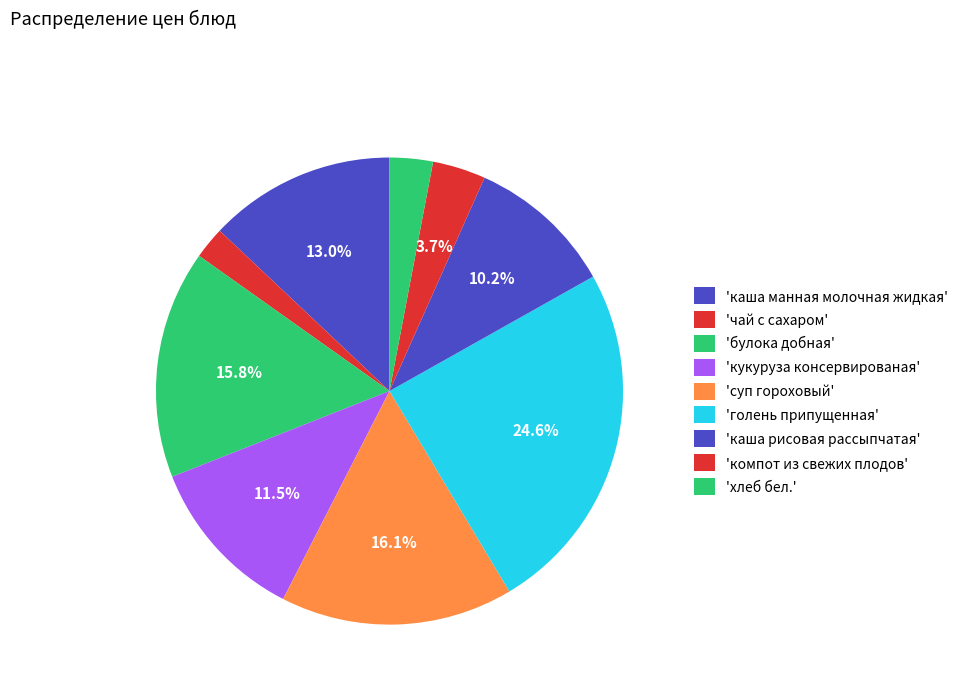

Count the number of slices in the pie.

9